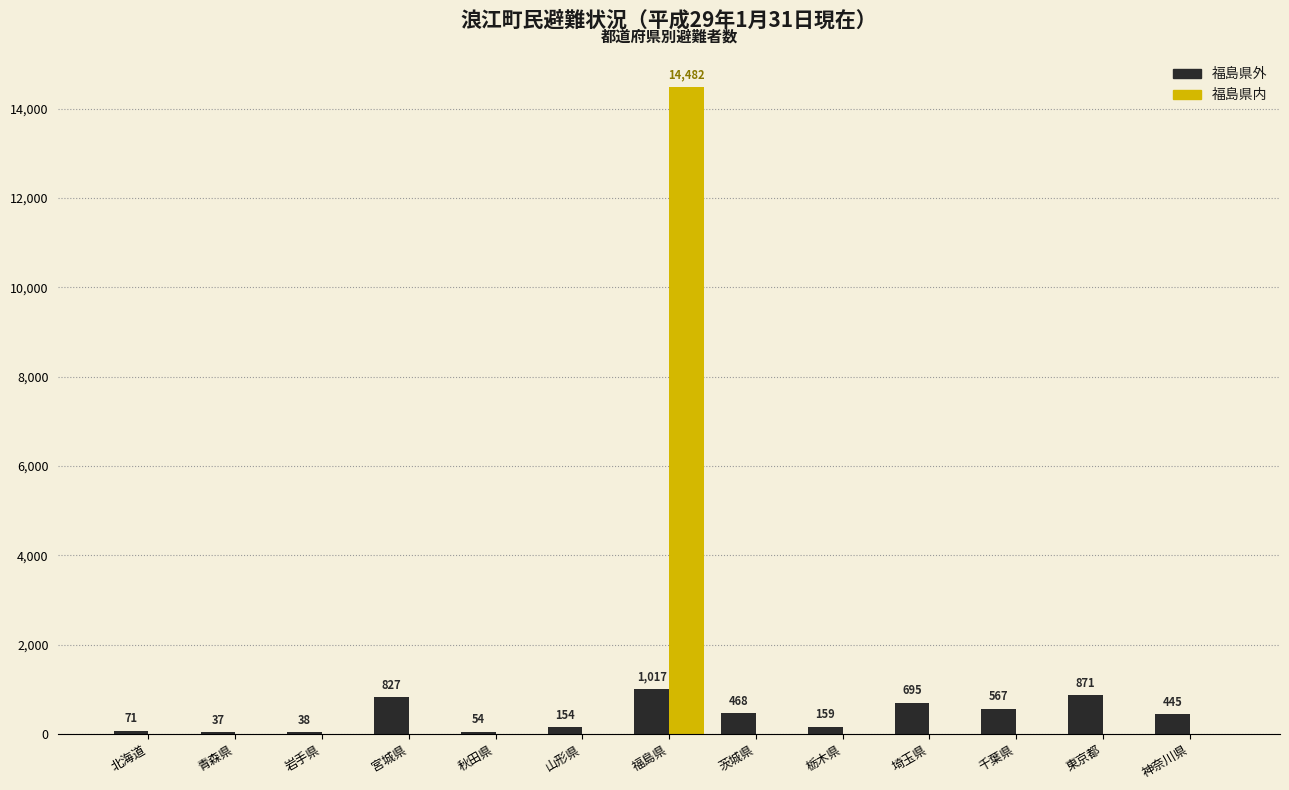

What is the maximum value shown in the chart?

14482